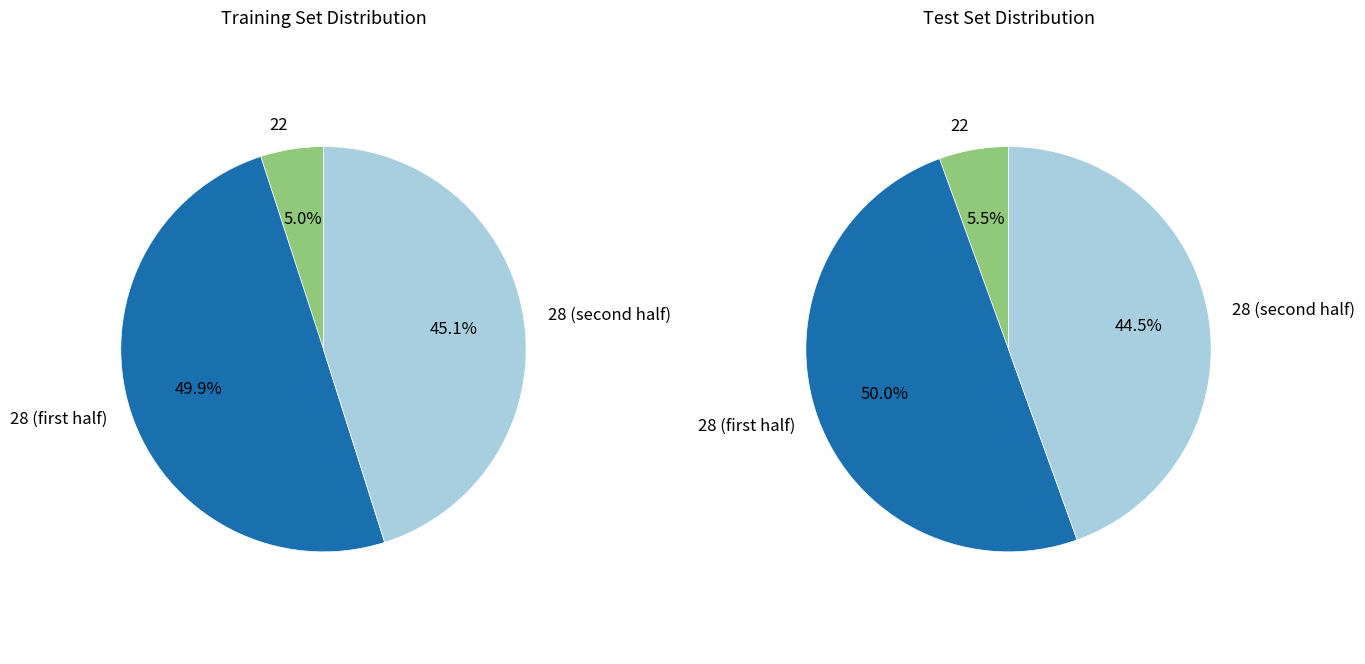

To the nearest percent, what percentage of the pie is Min_cycle_28?

50%